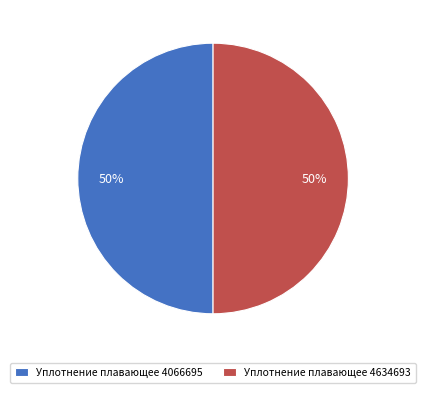

Is the sum of Уплотнение плавающее 4066695 and Уплотнение плавающее 4634693 greater than half?

Yes